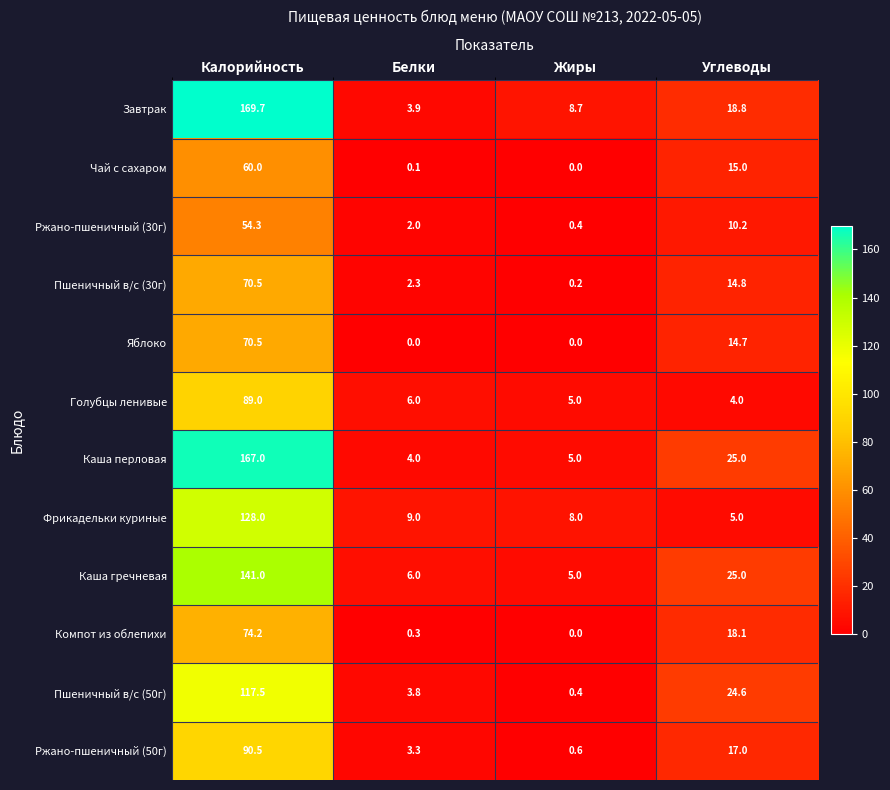

What is the difference between the maximum and minimum values in the Каша перловая series?

163.0